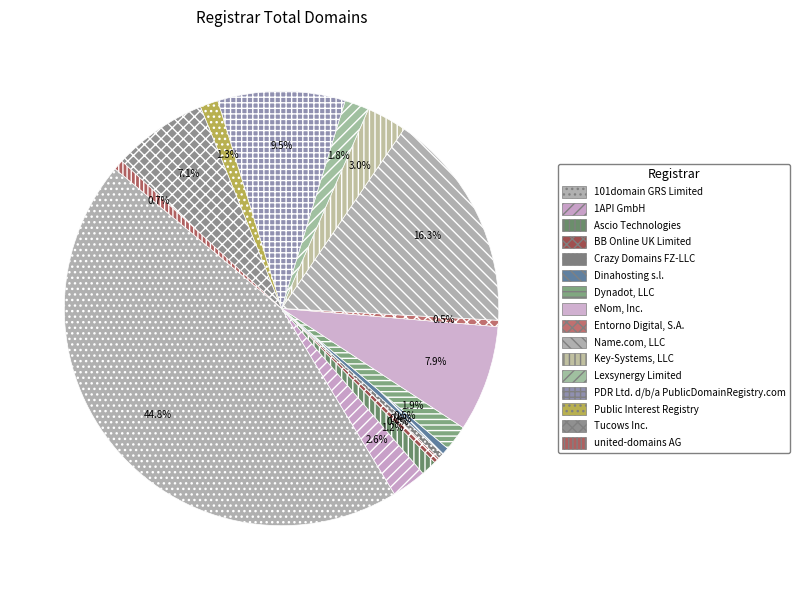

How many segments does this pie chart have?

16